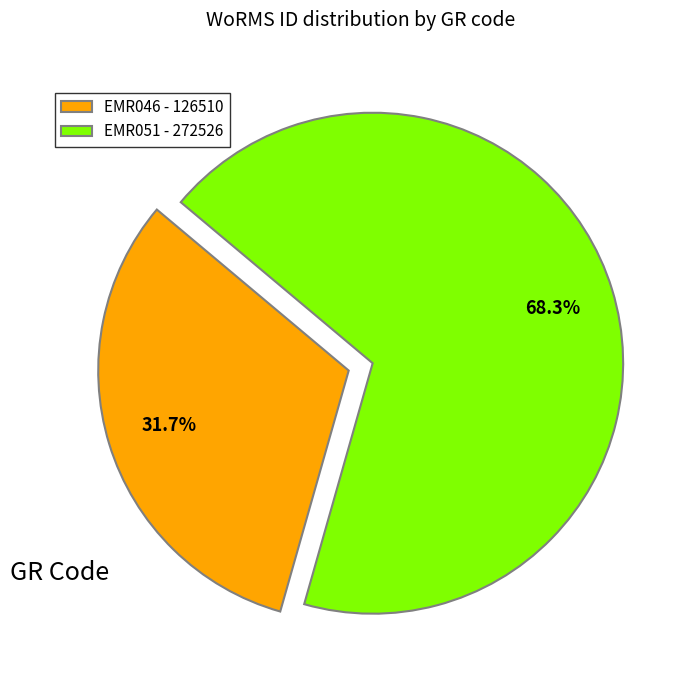

To the nearest percent, what is the average slice percentage?

50%